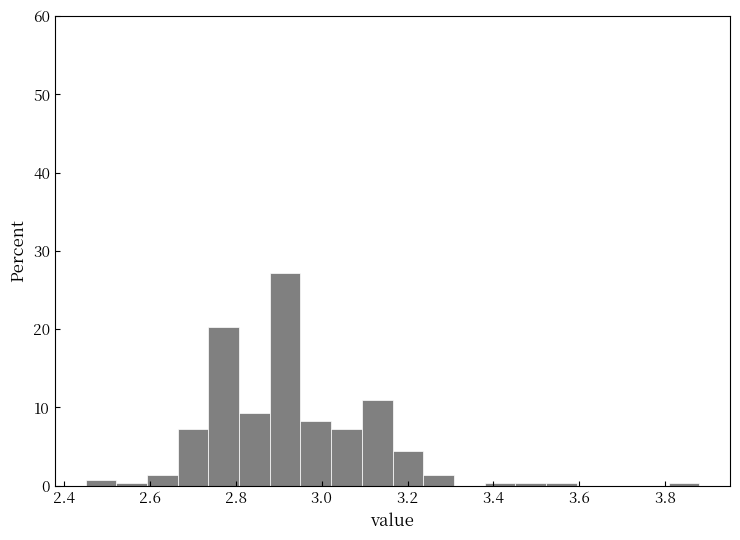

Around what value on the x-axis is the tallest bar? Give the approximate position of its centre, as read against the axis.

2.92